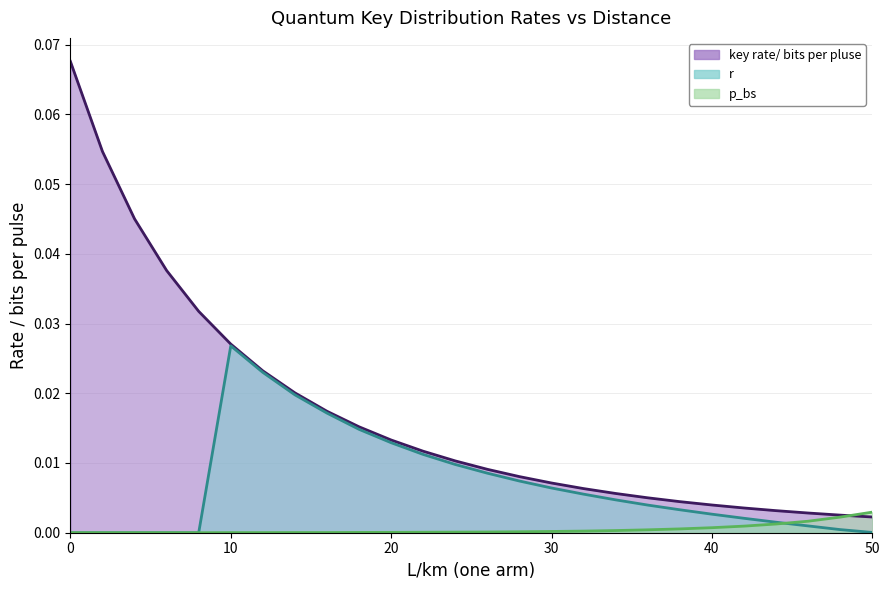

Rank the series at 4 from lowest to highest value.

p_bs, r, key rate/ bits per pluse